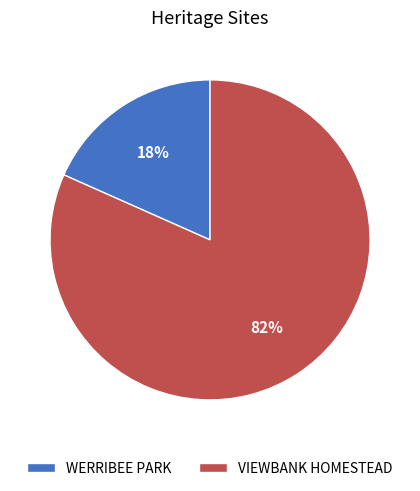

Is WERRIBEE PARK the majority of the pie?

No